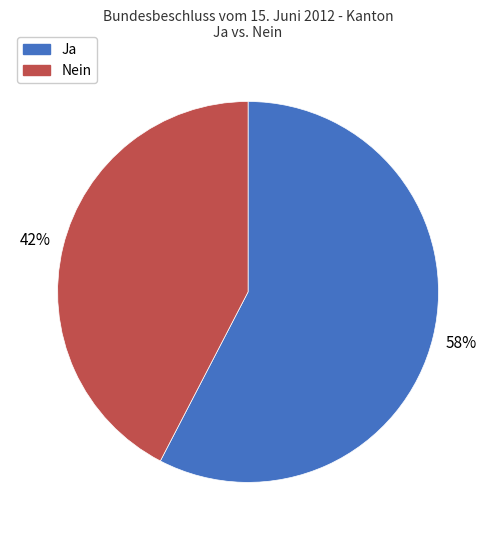

Do Nein and Ja together represent more than half of the pie?

Yes